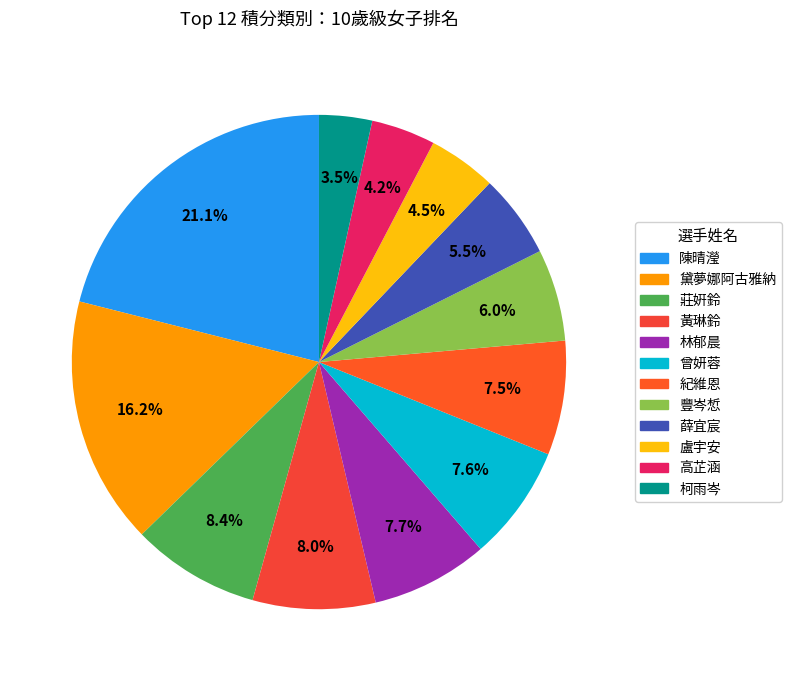

What is the change in value from 陳晴瀅 to 黃琳鈴?

-143